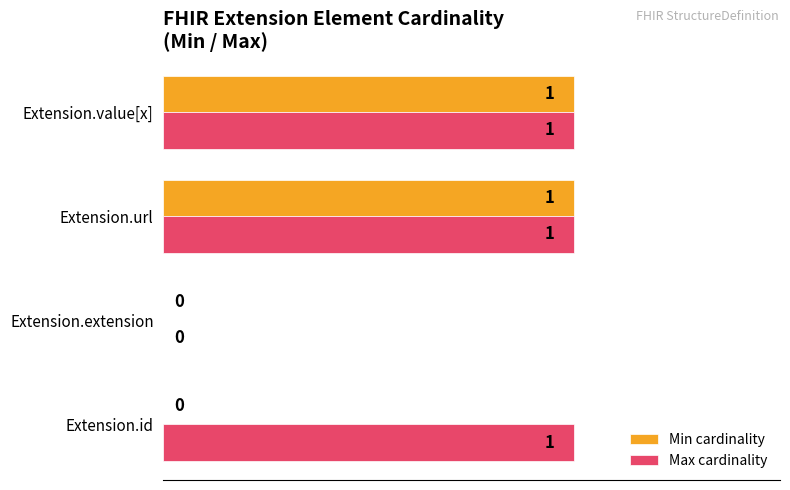

What are all the series names shown in the legend?

Min cardinality, Max cardinality